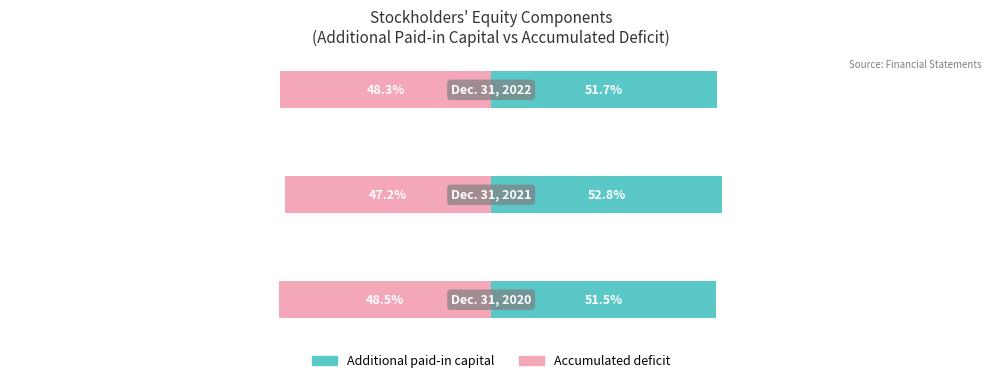

What is the difference between the Accumulated deficit values at 2 and 0?

0.2